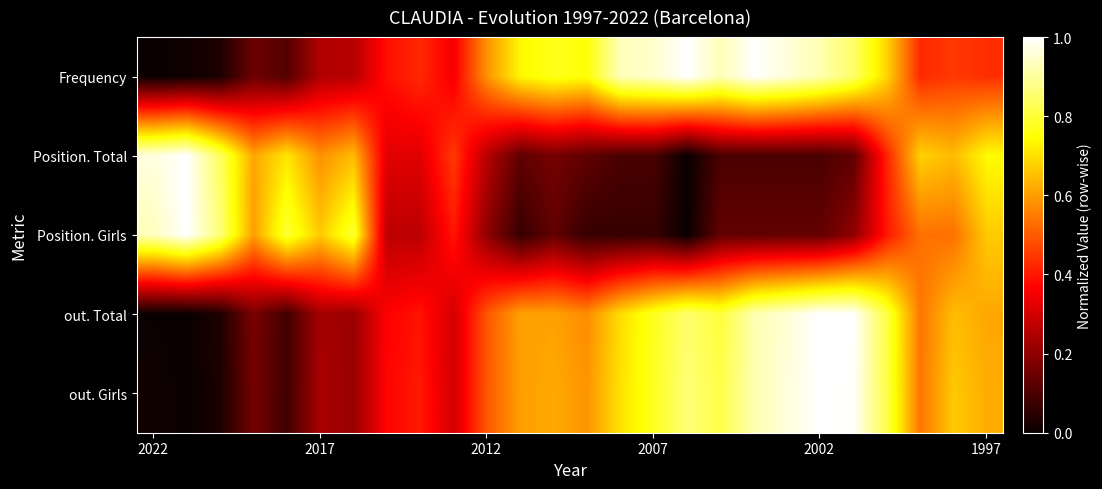

Reading left to right, transcribe all the data shown in this chart.

Frequency: 0.0	0.0	0.0	0.1	0.1	0.3	0.3	0.4	0.4	0.4	0.6	0.7	0.8	0.8	0.9	0.9	1.0	0.9	1.0	1.0	0.9	0.8	0.7	0.4	0.5	0.4
Position. Total: 1.0	1.0	0.8	0.6	0.7	0.6	0.6	0.3	0.3	0.5	0.3	0.1	0.2	0.1	0.1	0.1	0.0	0.1	0.1	0.1	0.1	0.1	0.4	0.7	0.6	0.7
Position. Girls: 0.9	1.0	0.9	0.6	0.8	0.7	0.8	0.3	0.3	0.4	0.2	0.1	0.1	0.1	0.1	0.1	0.0	0.1	0.1	0.1	0.1	0.2	0.4	0.5	0.5	0.7
out. Total: 0.0	0.0	0.0	0.2	0.1	0.2	0.2	0.4	0.4	0.3	0.5	0.6	0.6	0.6	0.7	0.8	0.9	0.8	0.9	1.0	1.0	1.0	0.8	0.5	0.6	0.6
out. Girls: 0.0	0.0	0.0	0.2	0.1	0.2	0.2	0.4	0.4	0.3	0.5	0.6	0.6	0.6	0.7	0.8	0.9	0.8	0.9	1.0	1.0	1.0	0.8	0.5	0.7	0.6